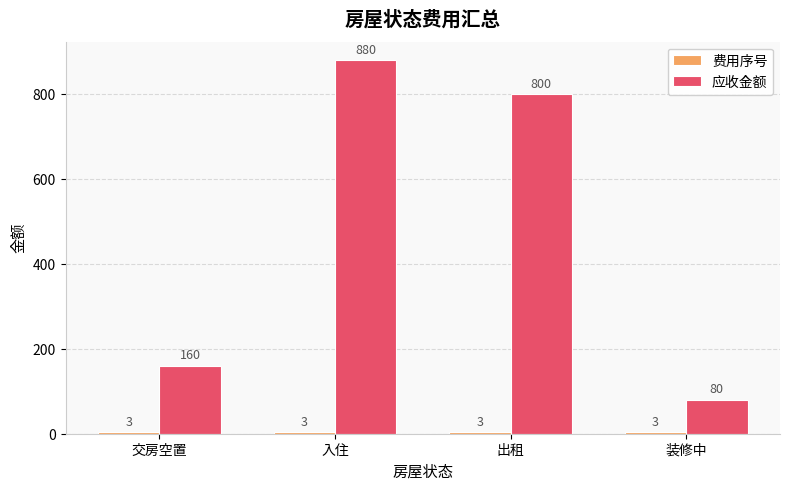

Where does the 应收金额 series first go above 800?

入住